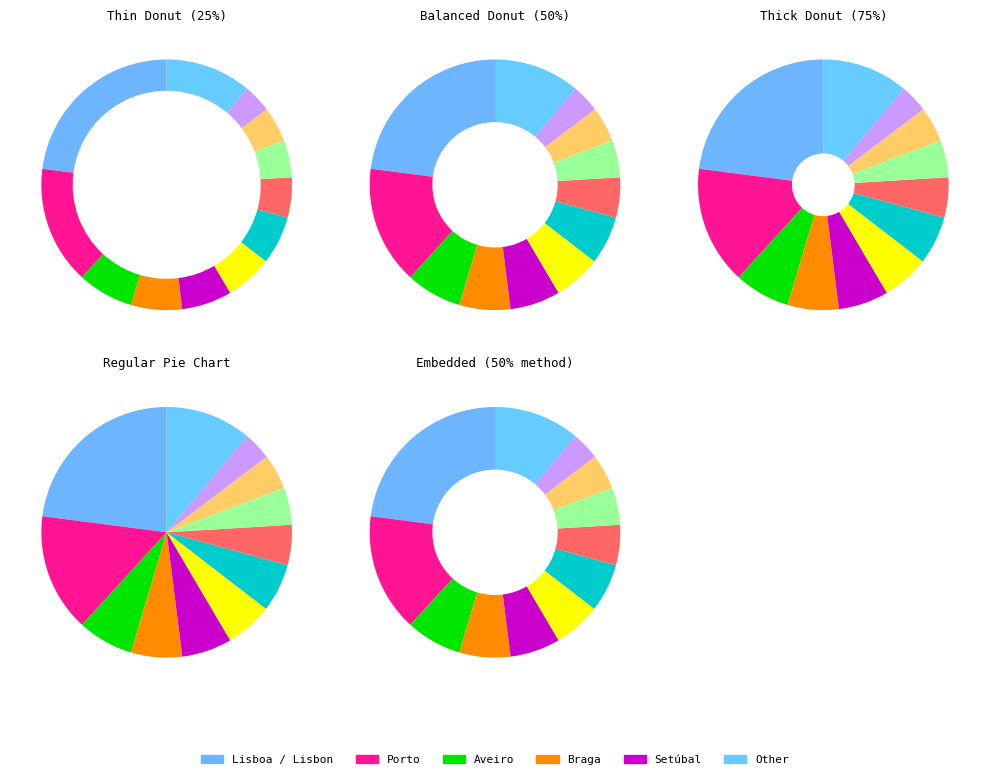

What percentage is the Lisboa / Lisbon slice, to the nearest percent?

23%